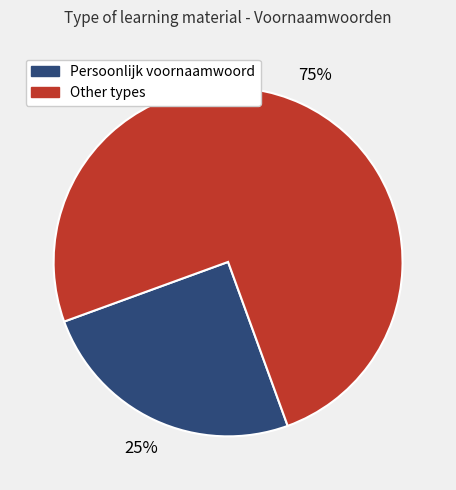

To the nearest percent, what is the difference between the largest and smallest slice percentages?

50%